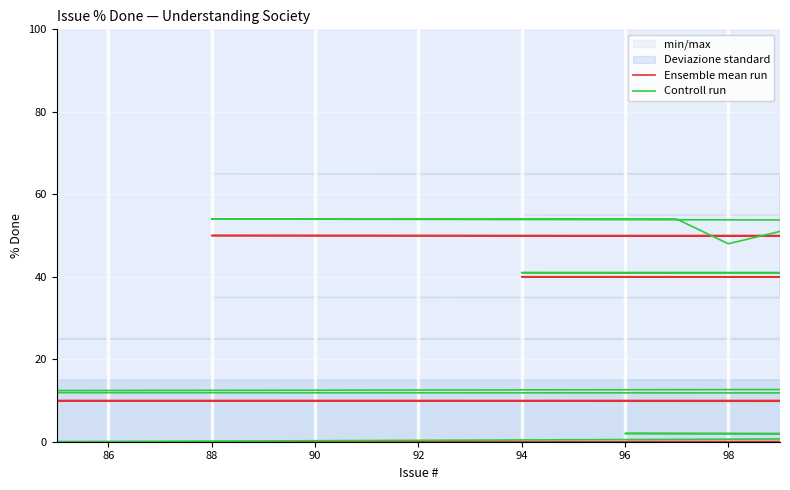

What is the label of the 35th point from the right?

94